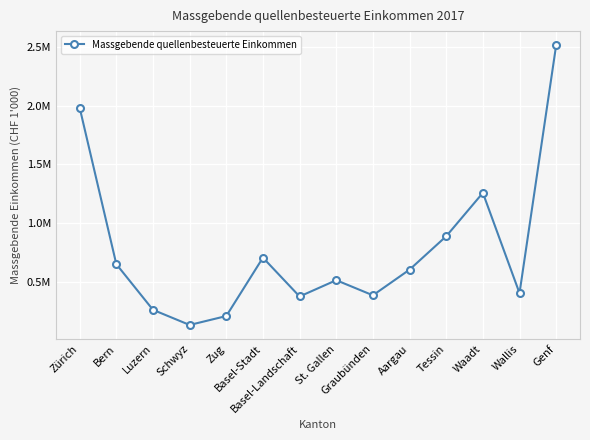

Which has a higher value, Luzern or Genf?

Genf